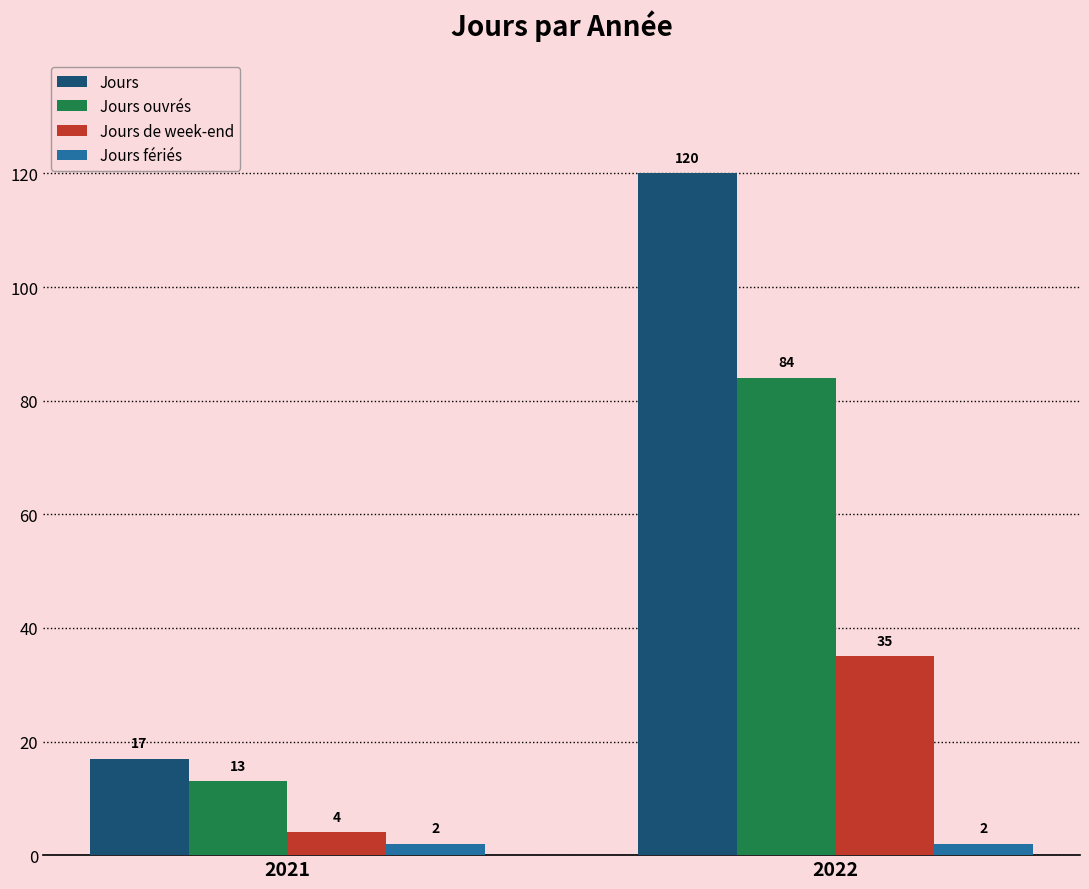

Count the Jours de week-end values in the range 4 to 35.

2